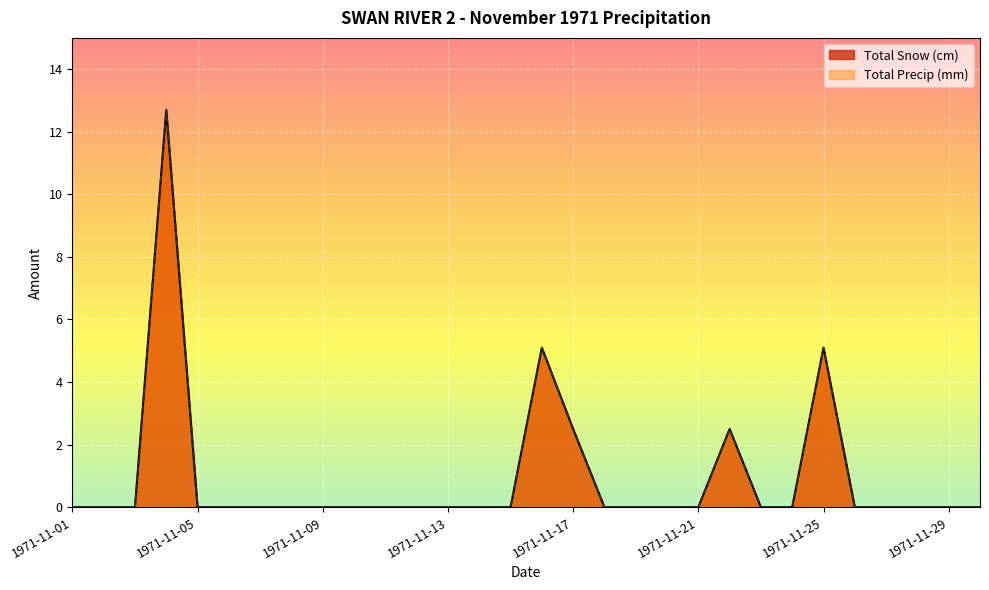

How many interior local peaks does the Total Snow (cm) series have?

4